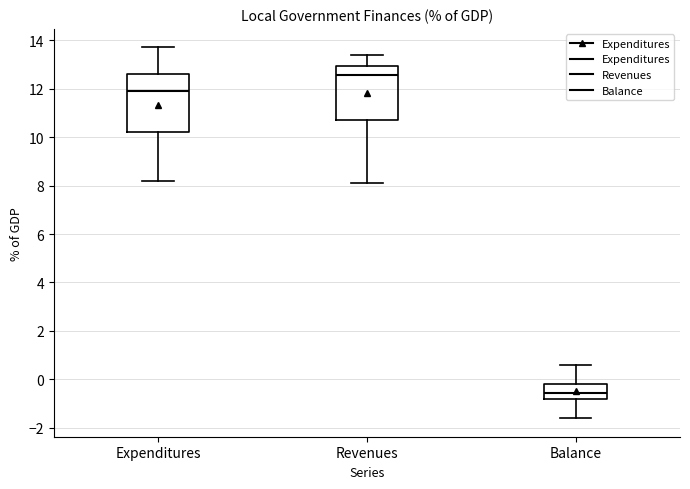

Reading left to right, read every box against the y-axis: the position of its median line, the range the box covers, and the ends of its whiskers. The values are not printed on the chart, so give them approximately, as read against the axis.

Expenditures: median 12.0, box 10.2 to 12.6, whiskers 8.2 to 13.8
Revenues: median 12.6, box 10.8 to 13.0, whiskers 8.2 to 13.4
Balance: median -0.6, box -0.8 to -0.2, whiskers -1.6 to 0.6